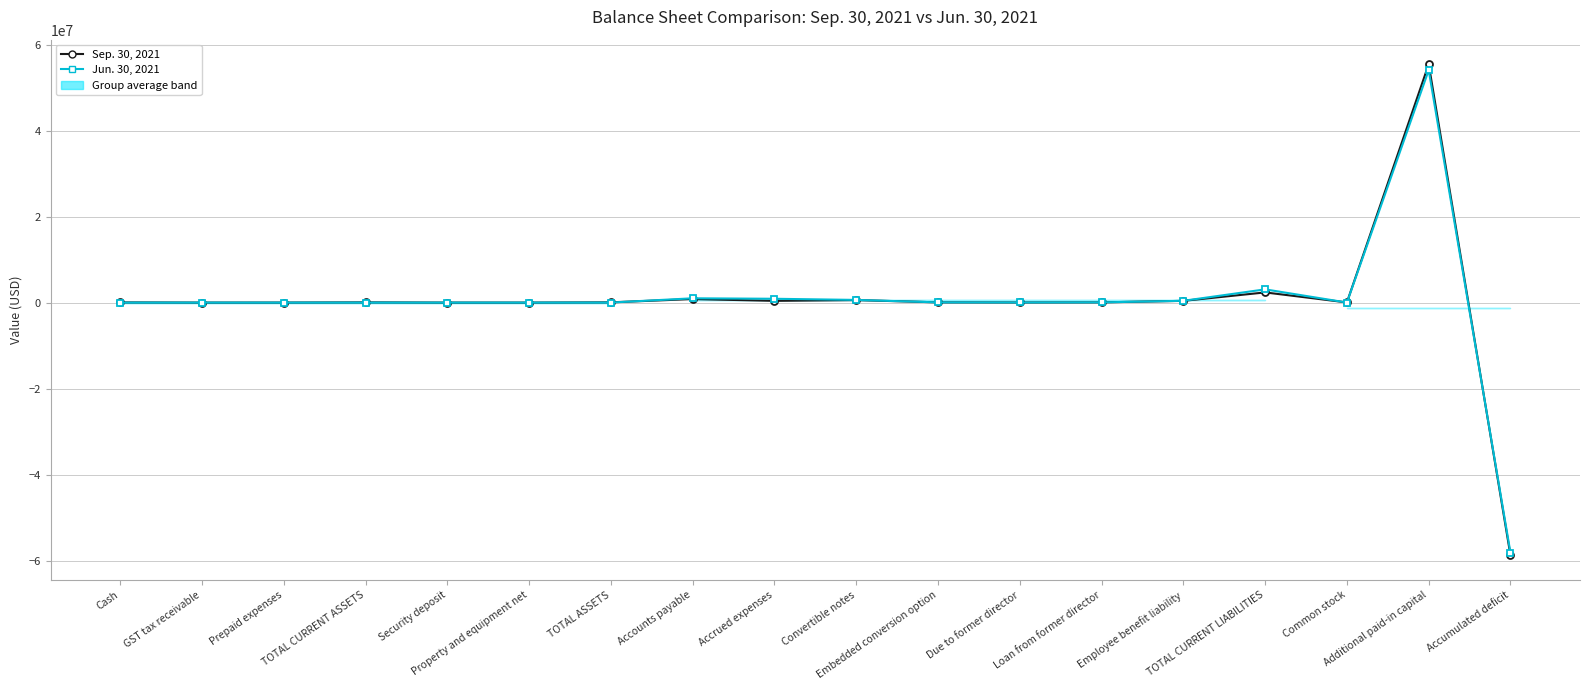

Where is Jun. 30, 2021 nearest to the value -2062678?

Prepaid expenses